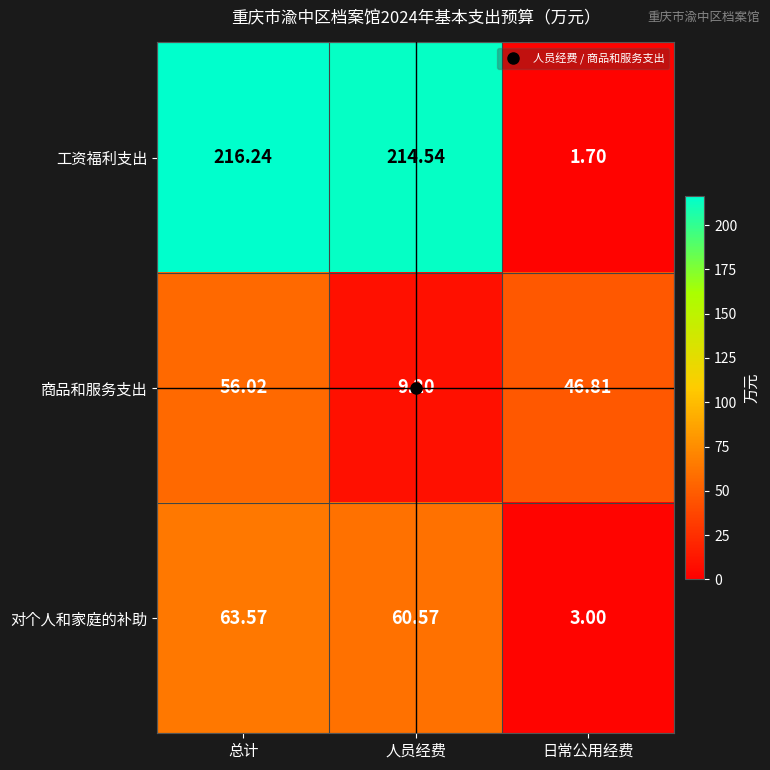

How many distinct data groups are displayed?

3